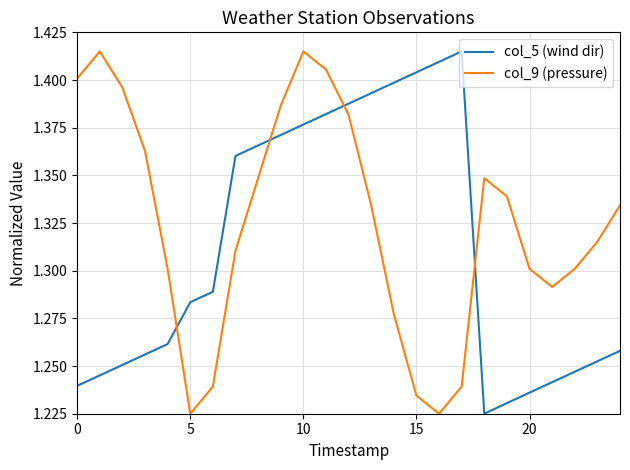

What is the difference between the second highest and second lowest values in the col_9 (pressure) series?

0.2